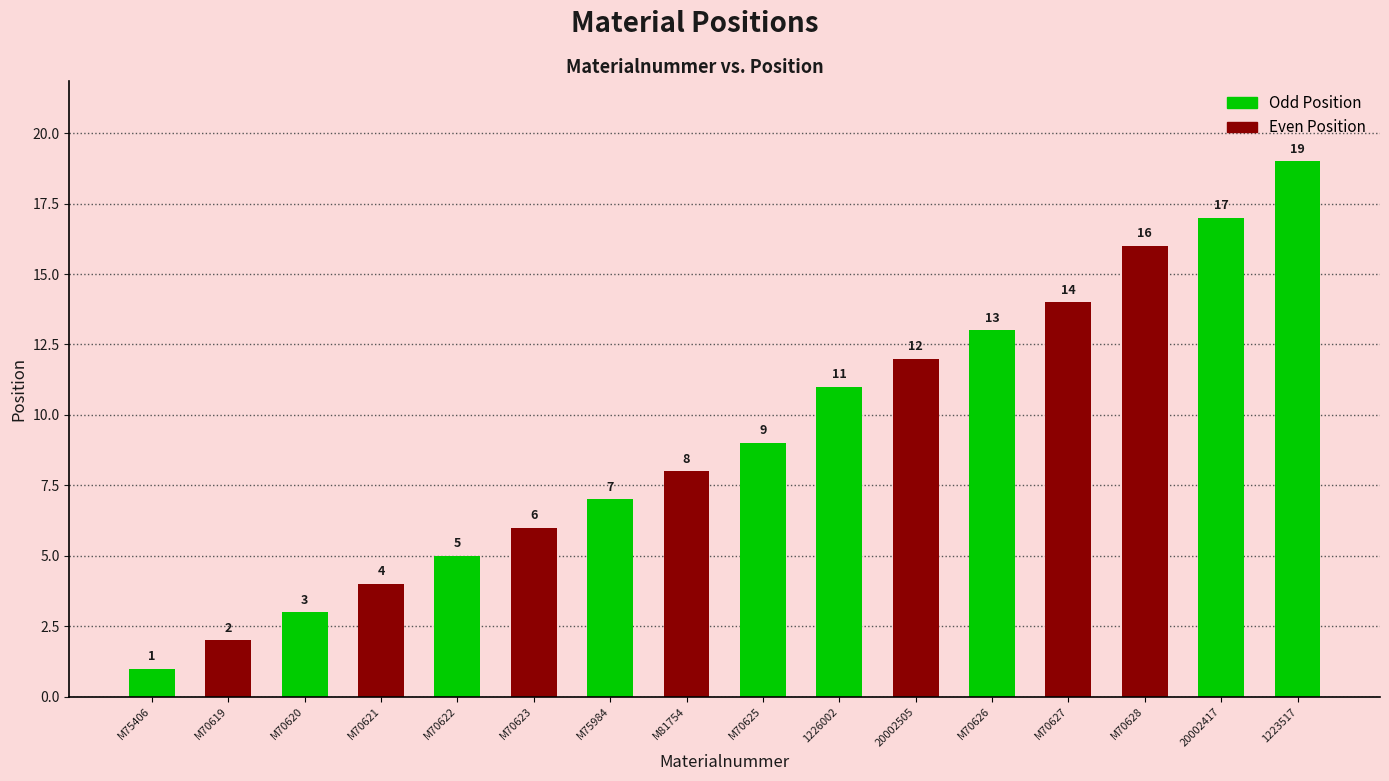

Approximately how many times larger is the value at M70620 compared to 20002417?

0.2